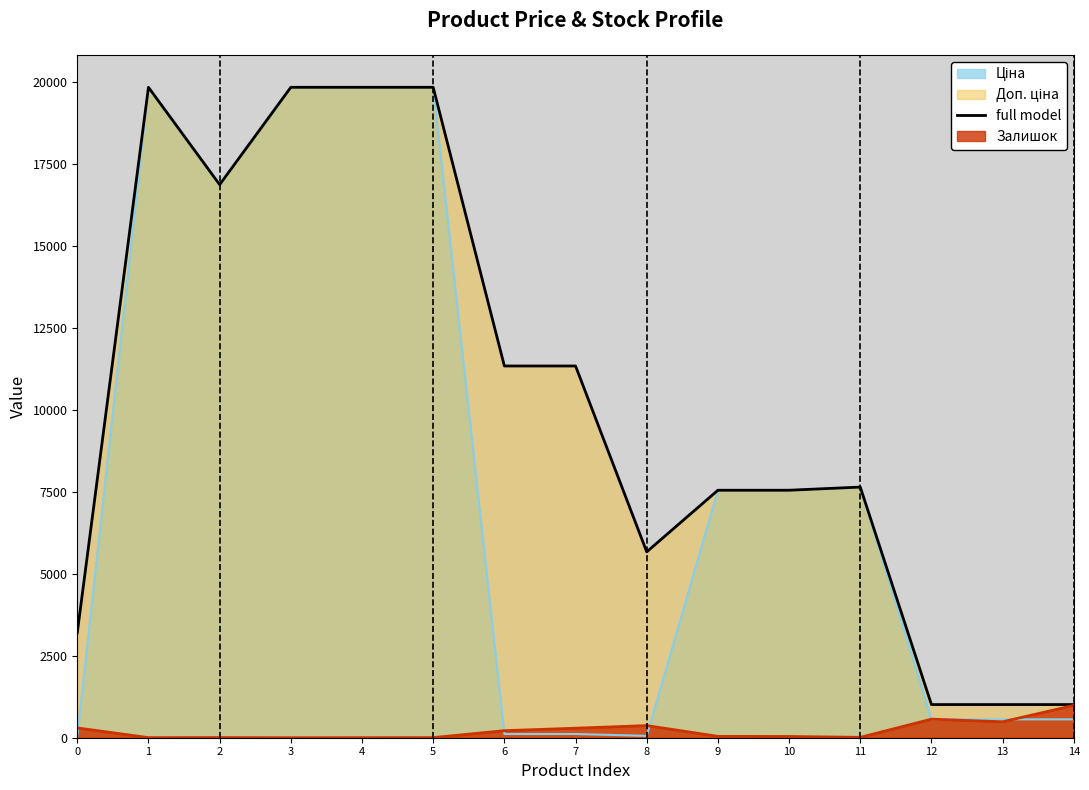

Does the chart display data point markers on the line(s)?

No